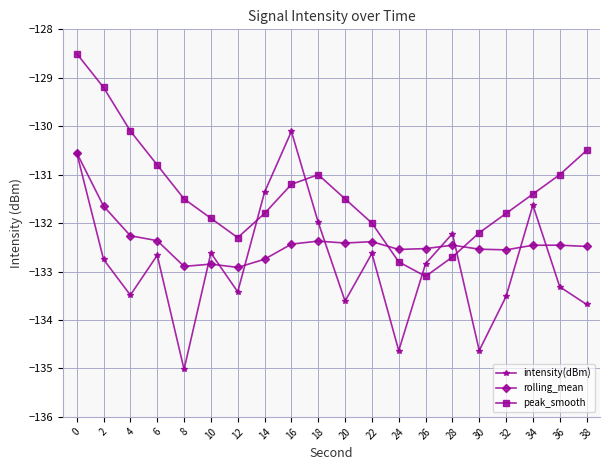

At 10, list the series in order from smallest to largest.

rolling_mean, intensity(dBm), peak_smooth